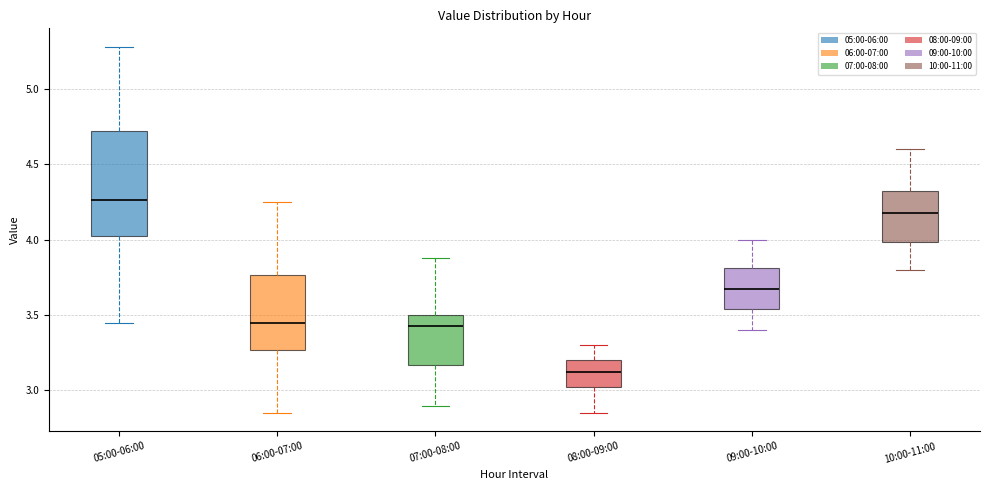

Which box has the lowest median line?

08:00-09:00